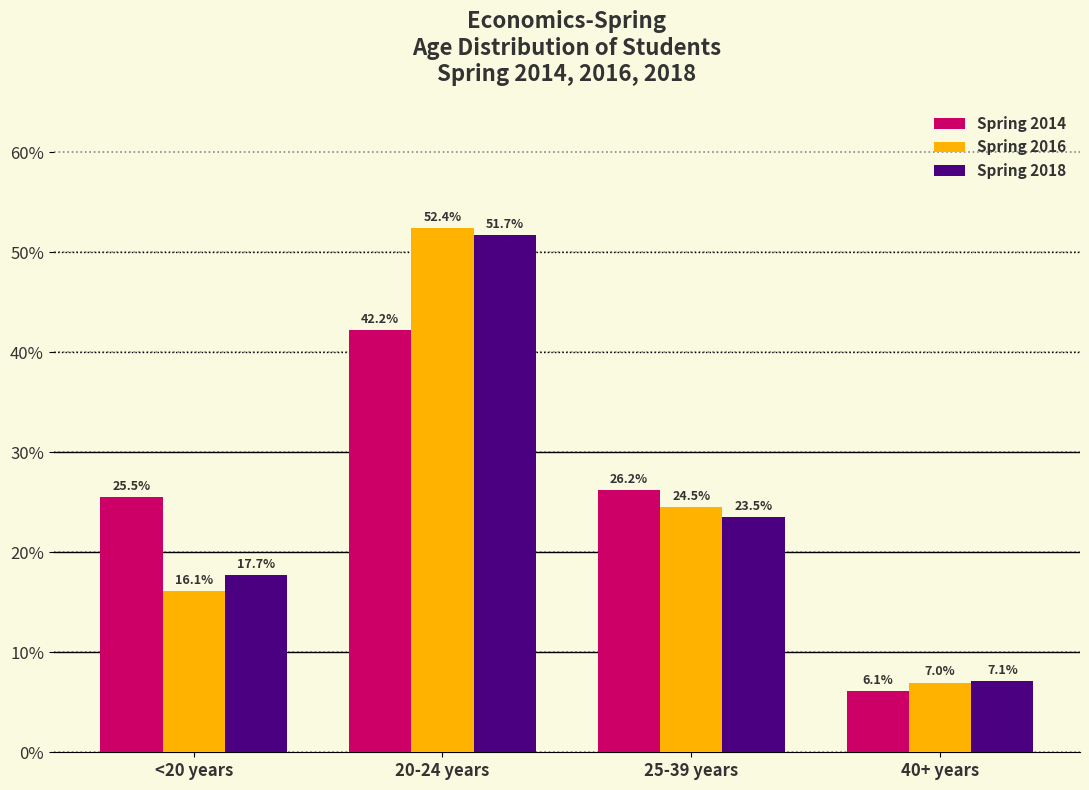

Reading left to right, list all the values displayed in this chart.

Spring 2014: 25.5	42.2	26.2	6.1
Spring 2016: 16.1	52.4	24.5	7.0
Spring 2018: 17.7	51.7	23.5	7.1